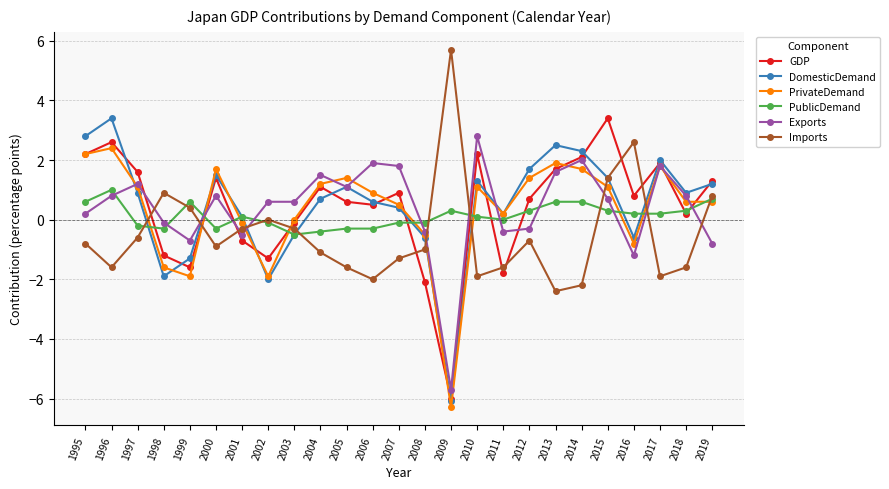

Which label corresponds to the largest value in the chart?

2009